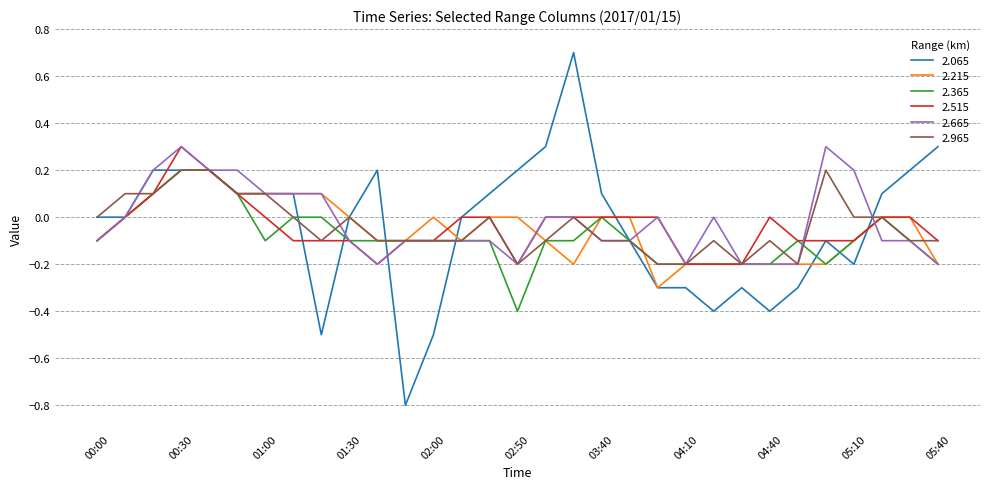

Which series has the widest spread of values?

2.065